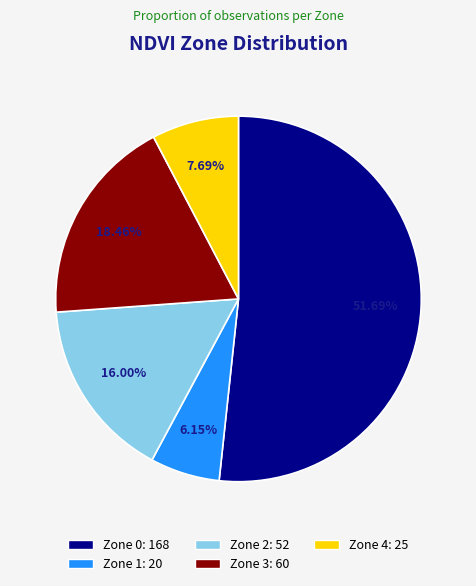

Does any single category account for the majority?

Yes